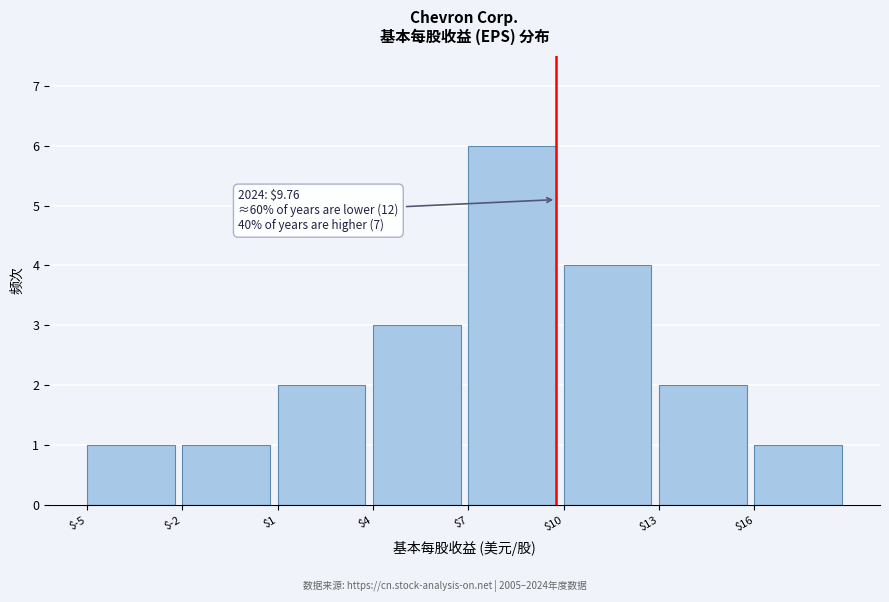

Which range on the x-axis has the tallest bar?

7 to 10